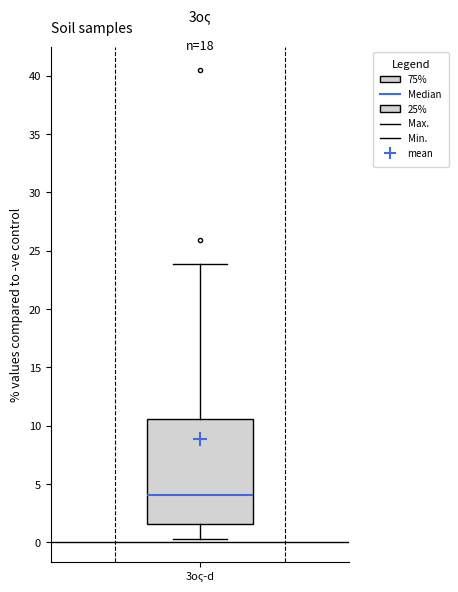

Read this box plot against the y-axis: the position of the median line, the range covered by the box, and the ends of both whiskers. The values are not printed on the chart, so give them approximately, as read against the axis.

median 4.0, box 1.5 to 10.5, whiskers 0.5 to 24.0